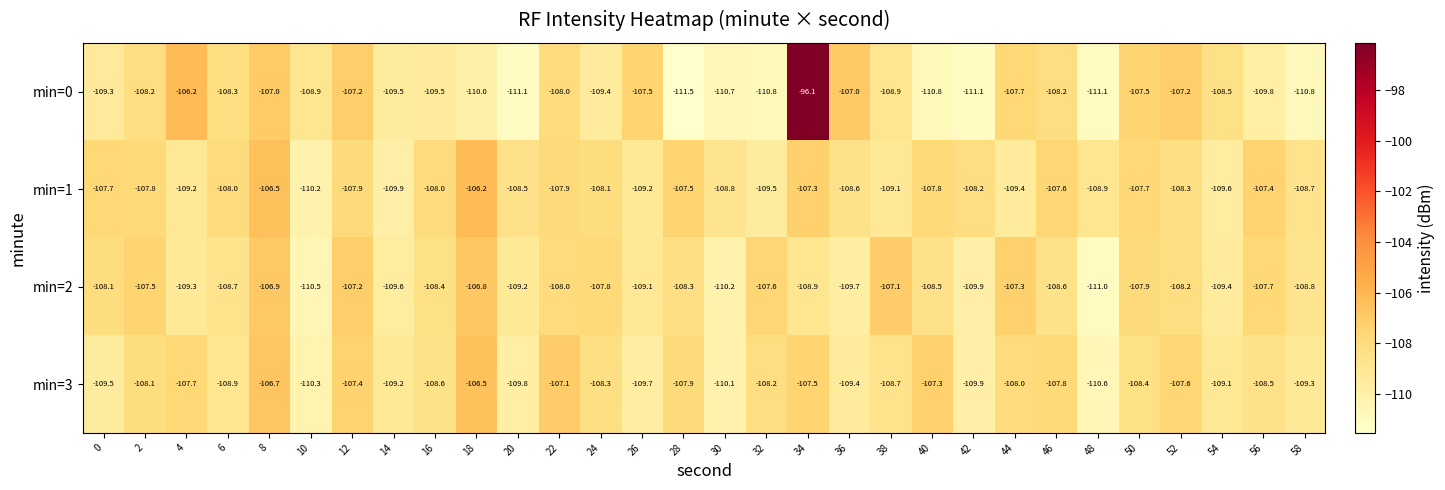

What is the sum of all min=1 values?

-3249.5